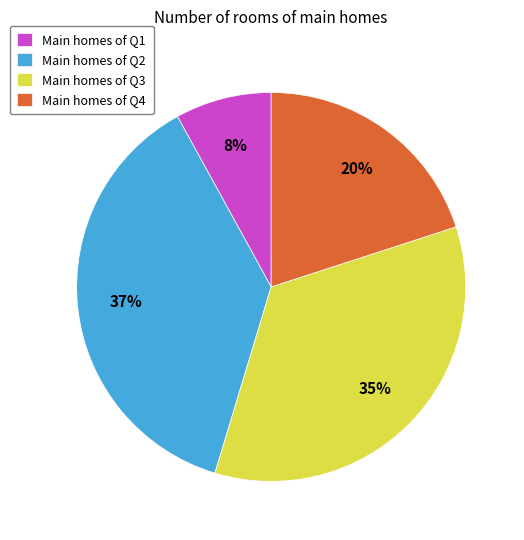

Which slice is the smallest?

Main homes of Q1